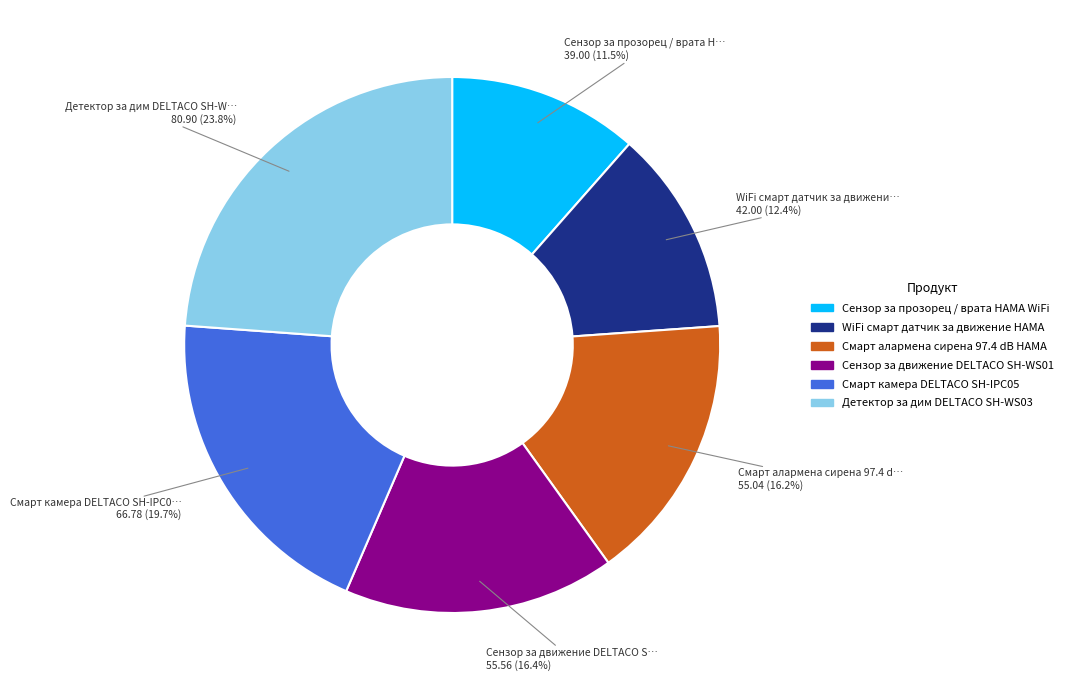

What percentage is the Смарт алармена сирена 97.4 dB HAMA slice, to the nearest percent?

16%